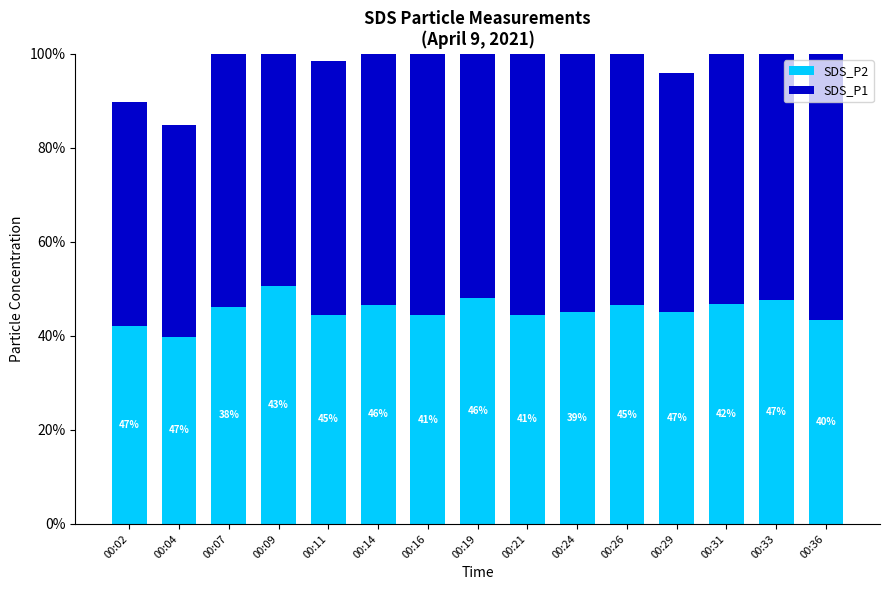

What is the average value of the SDS_P2 series?

9.1